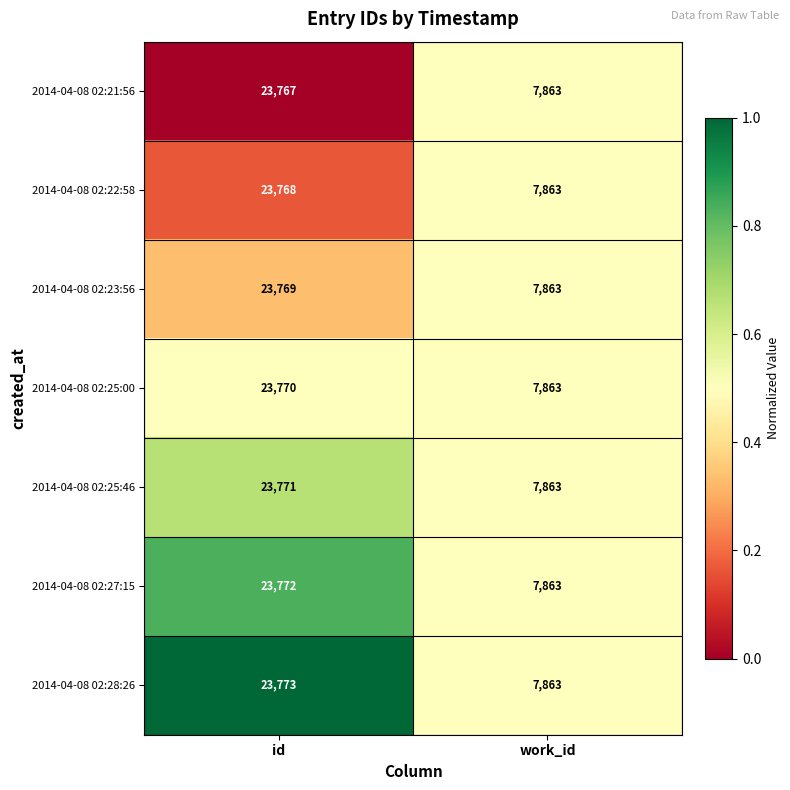

At id, list the series in order from largest to smallest.

2014-04-08 02:28:26, 2014-04-08 02:27:15, 2014-04-08 02:25:46, 2014-04-08 02:25:00, 2014-04-08 02:23:56, 2014-04-08 02:22:58, 2014-04-08 02:21:56